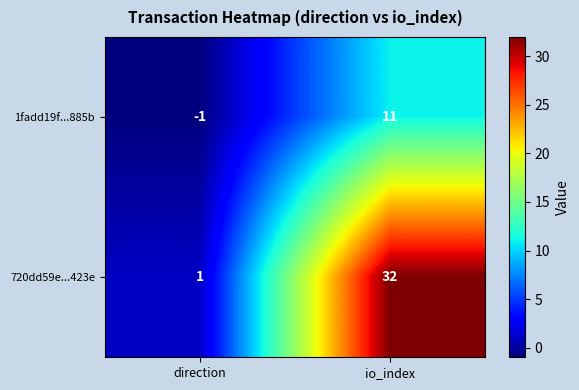

Reading left to right, transcribe all the data shown in this chart.

1fadd19f...885b: direction=-1	io_index=11
720dd59e...423e: direction=1	io_index=32